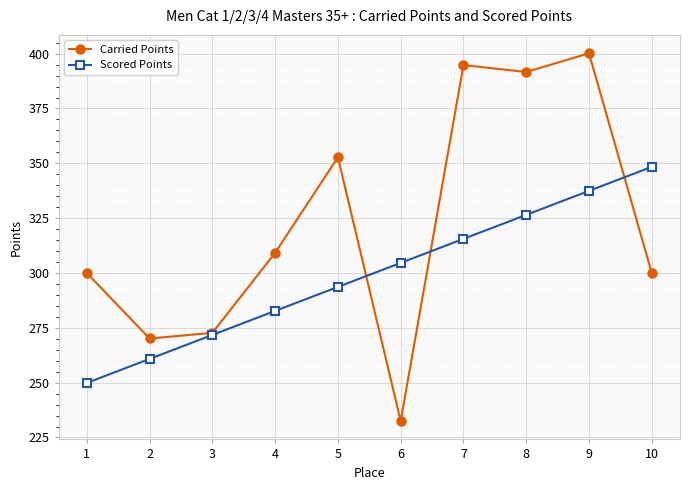

Rank the series by their average value, from lowest to highest.

Scored Points, Carried Points